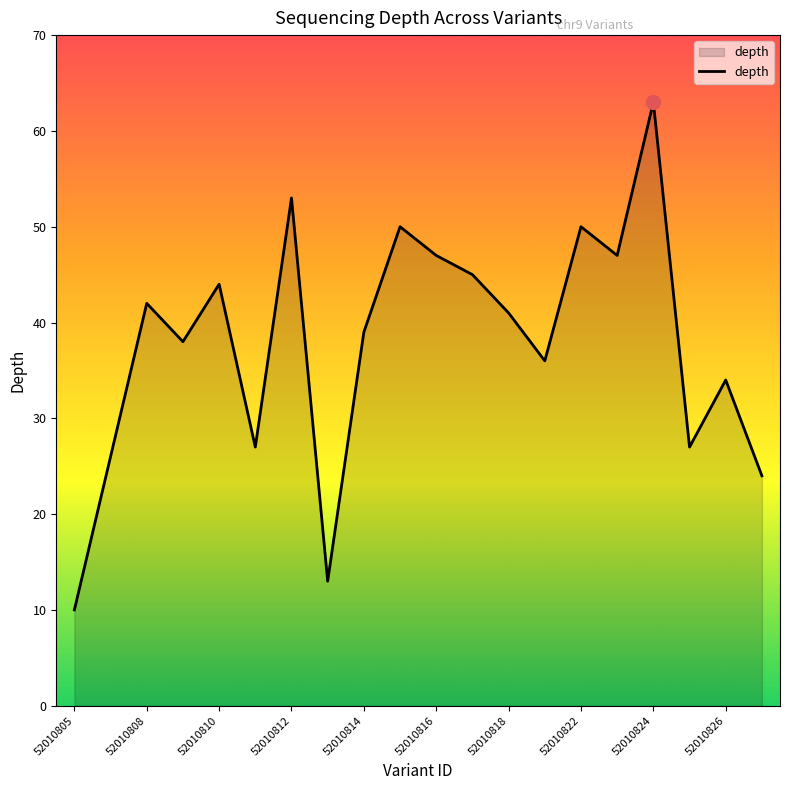

What is the smallest value displayed?

10